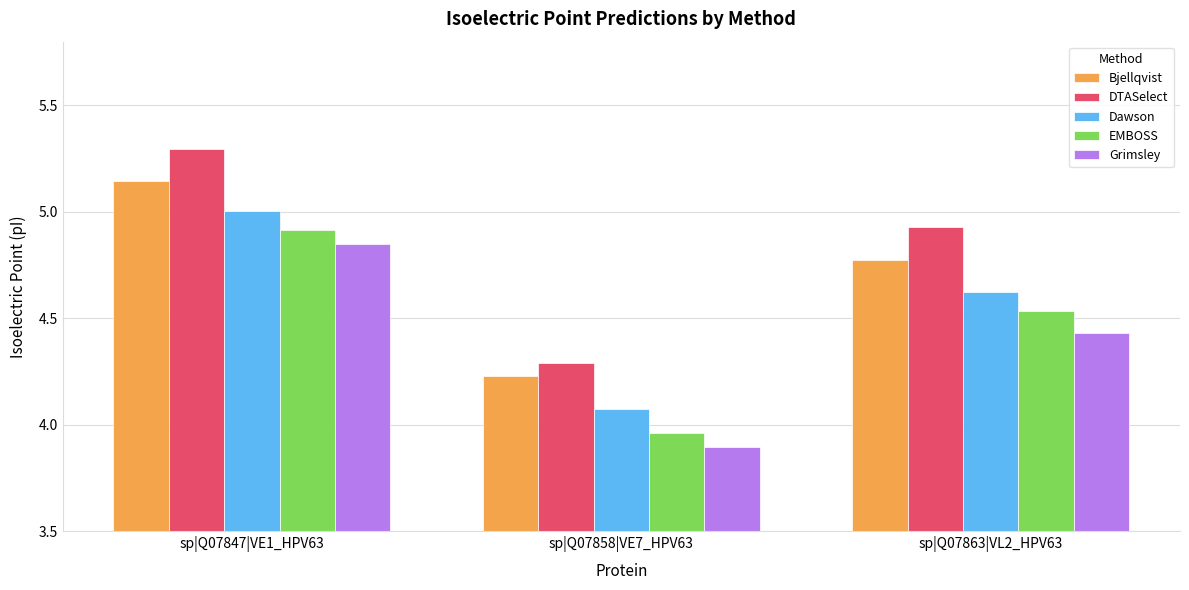

List the series in order of their overall mean, lowest first.

Grimsley, EMBOSS, Dawson, Bjellqvist, DTASelect